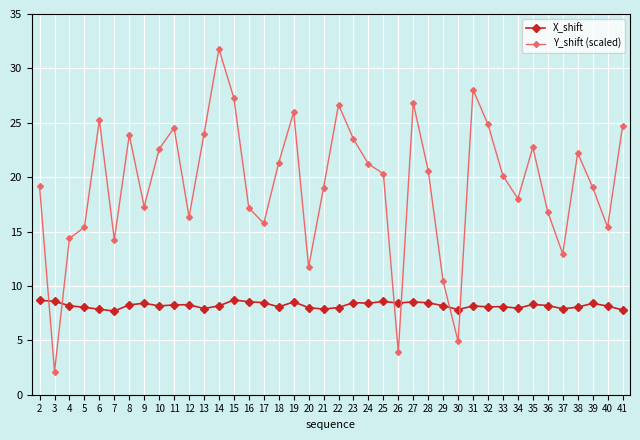

Which series has the largest range (max minus min)?

Y_shift (scaled)